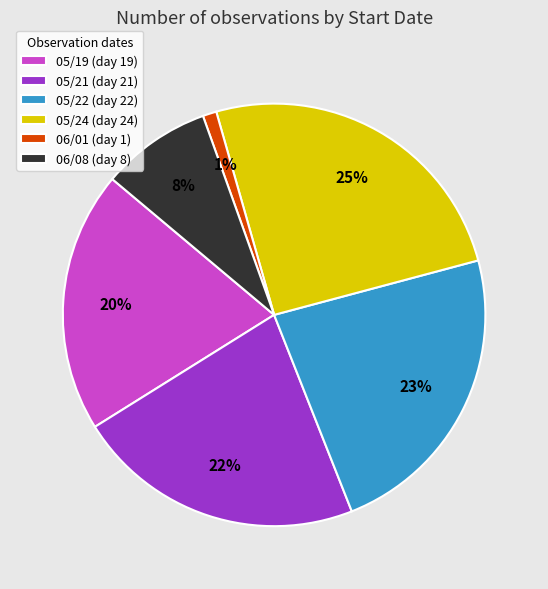

Which category has the smallest portion of the pie?

06/01